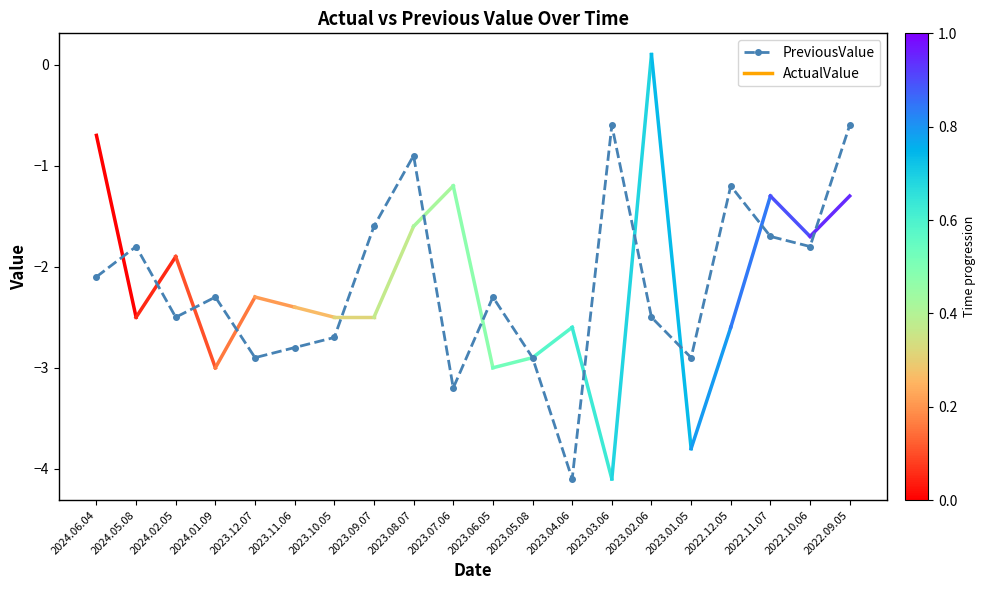

How many lines are shown in the chart?

1